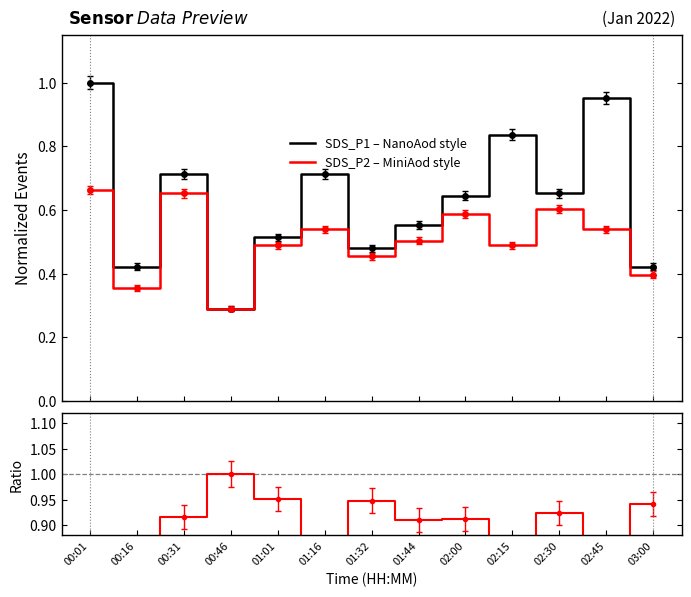

Which series has the widest spread of values?

SDS_P1 (NanoAod style)